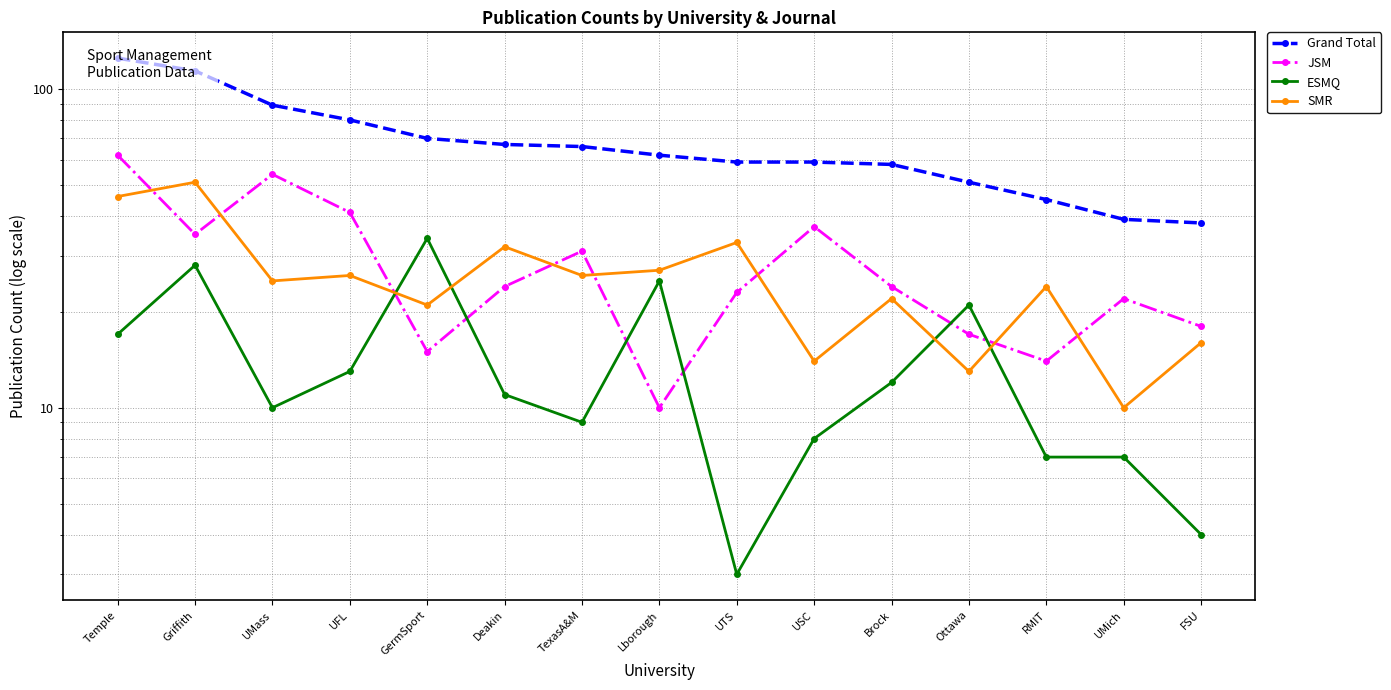

How many intersections are there between SMR and JSM?

8